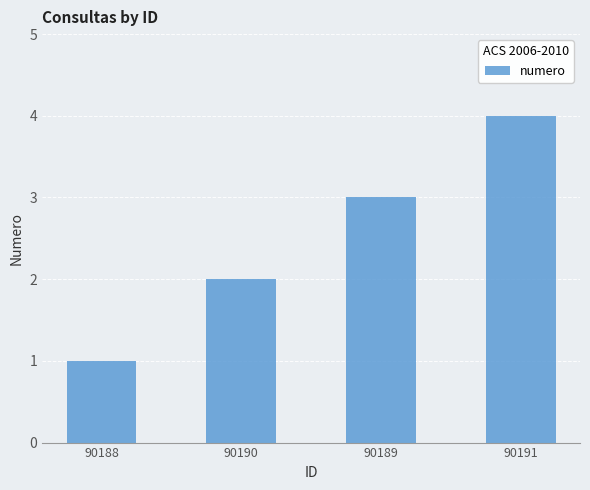

What is the difference between the maximum and second lowest values?

2